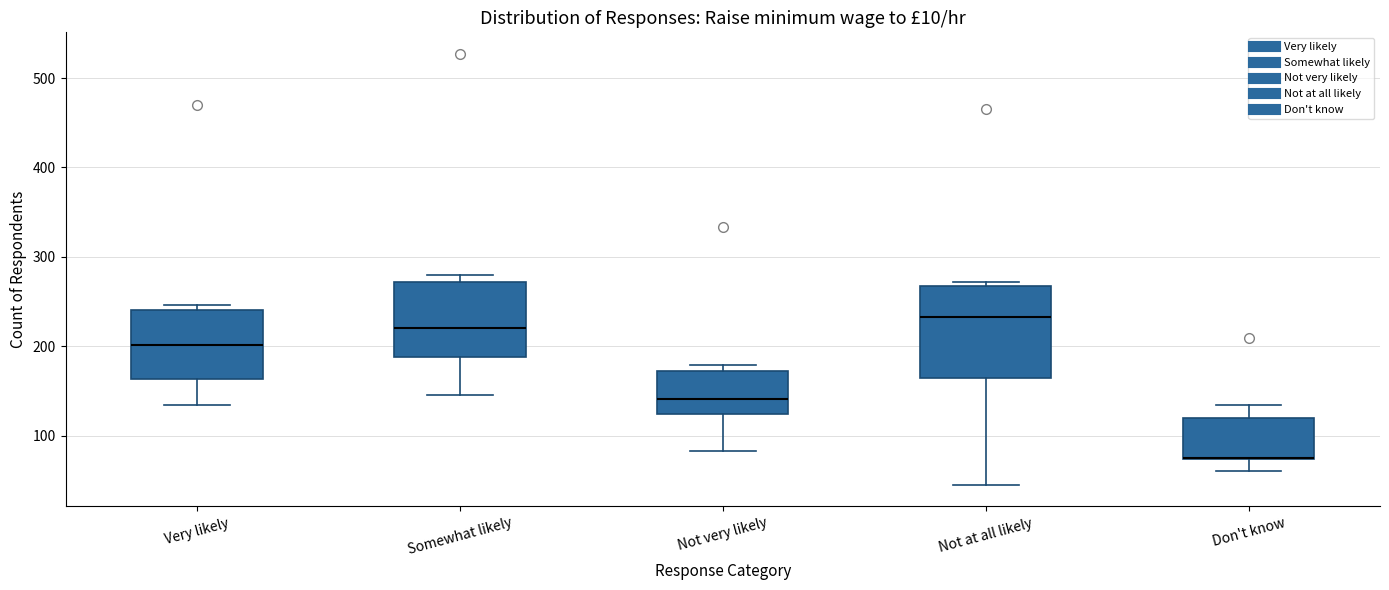

Comparing the boxes themselves (not the whiskers), which one is the tallest?

Not at all likely